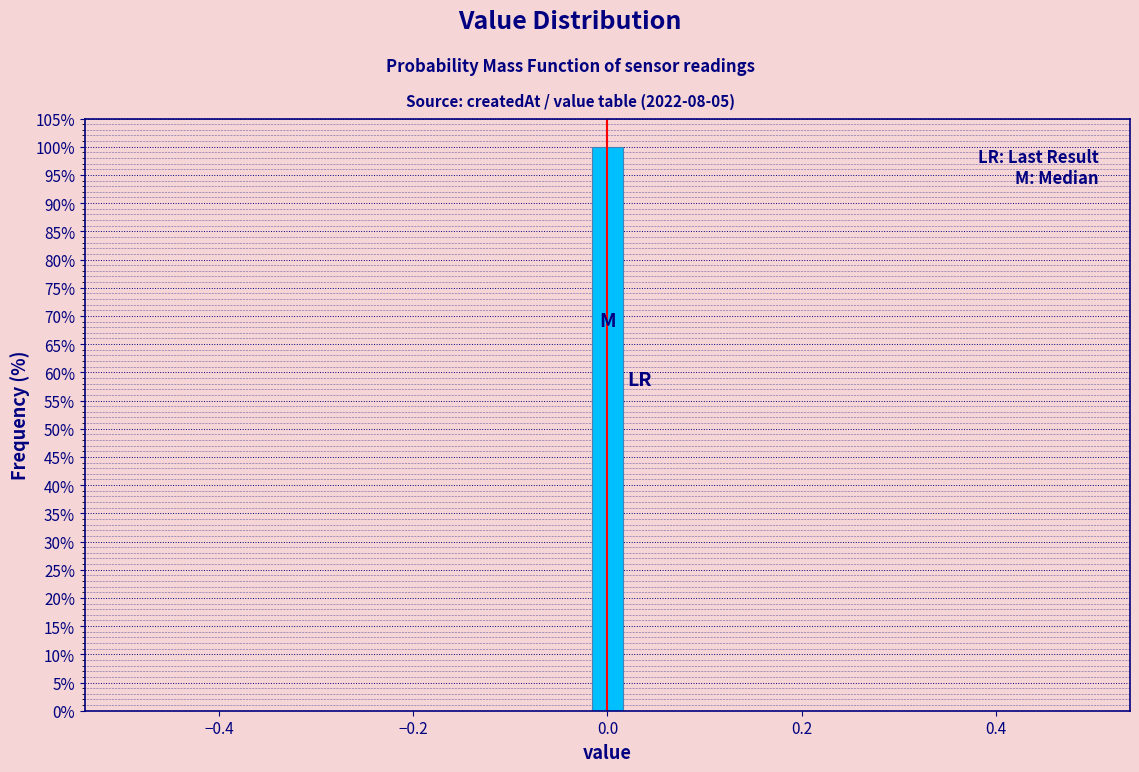

Around what value on the x-axis is the tallest bar? Give the approximate position of its centre, as read against the axis.

0.00